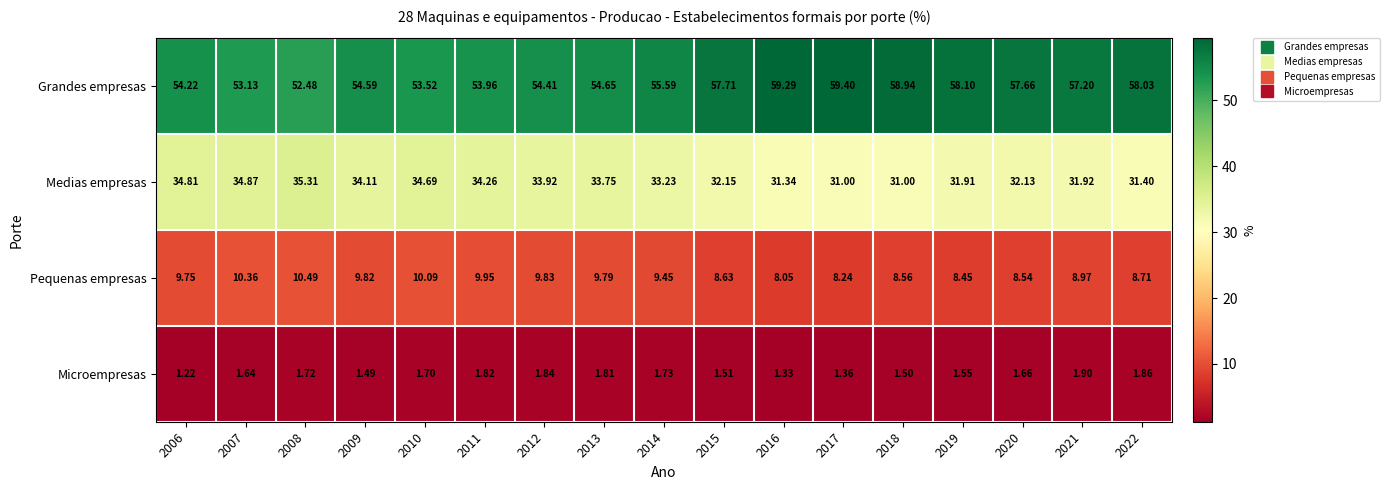

Between 2008 and 2016, which series saw the biggest shift?

Grandes empresas